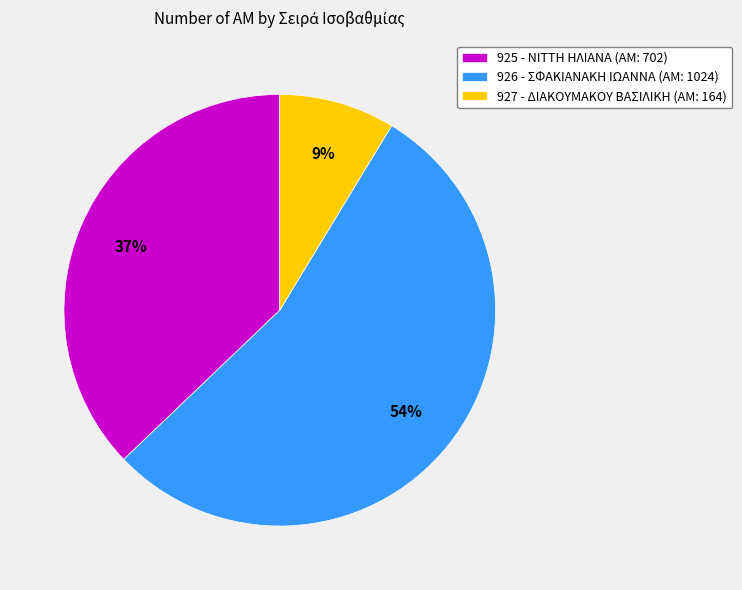

To the nearest percent, what portion does 927 - ΔΙΑΚΟΥΜΑΚΟΥ ΒΑΣΙΛΙΚΗ represent?

9%